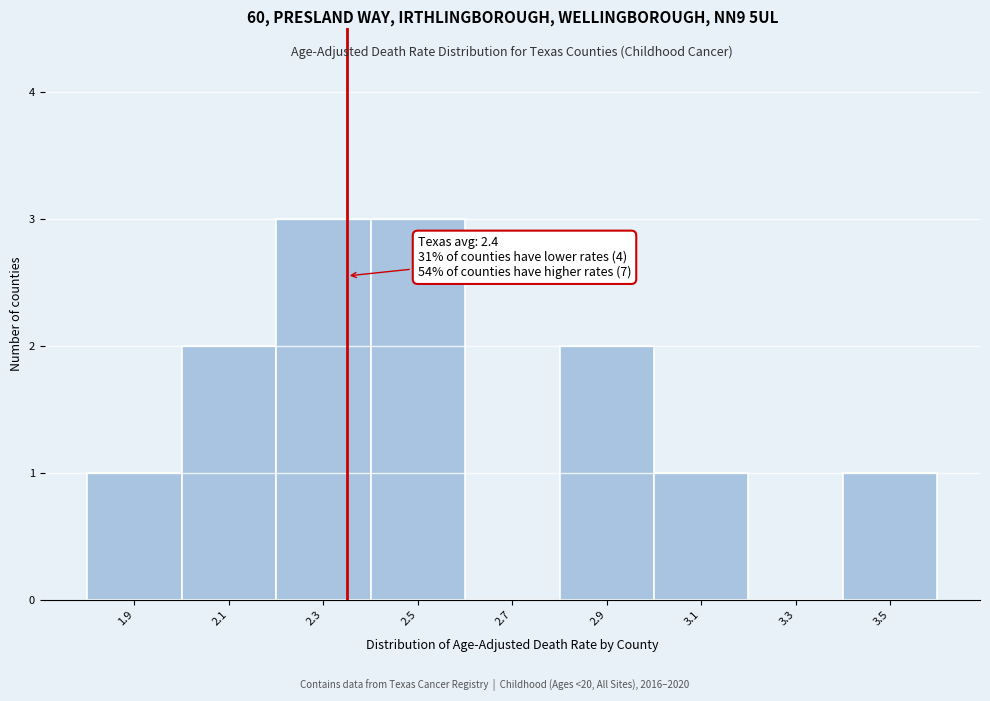

Reading left to right, what are all the values shown in this chart?

1.9=1	2.1=2	2.3=3	2.5=3	2.7=0	2.9=2	3.1=1	3.3=0	3.5=1